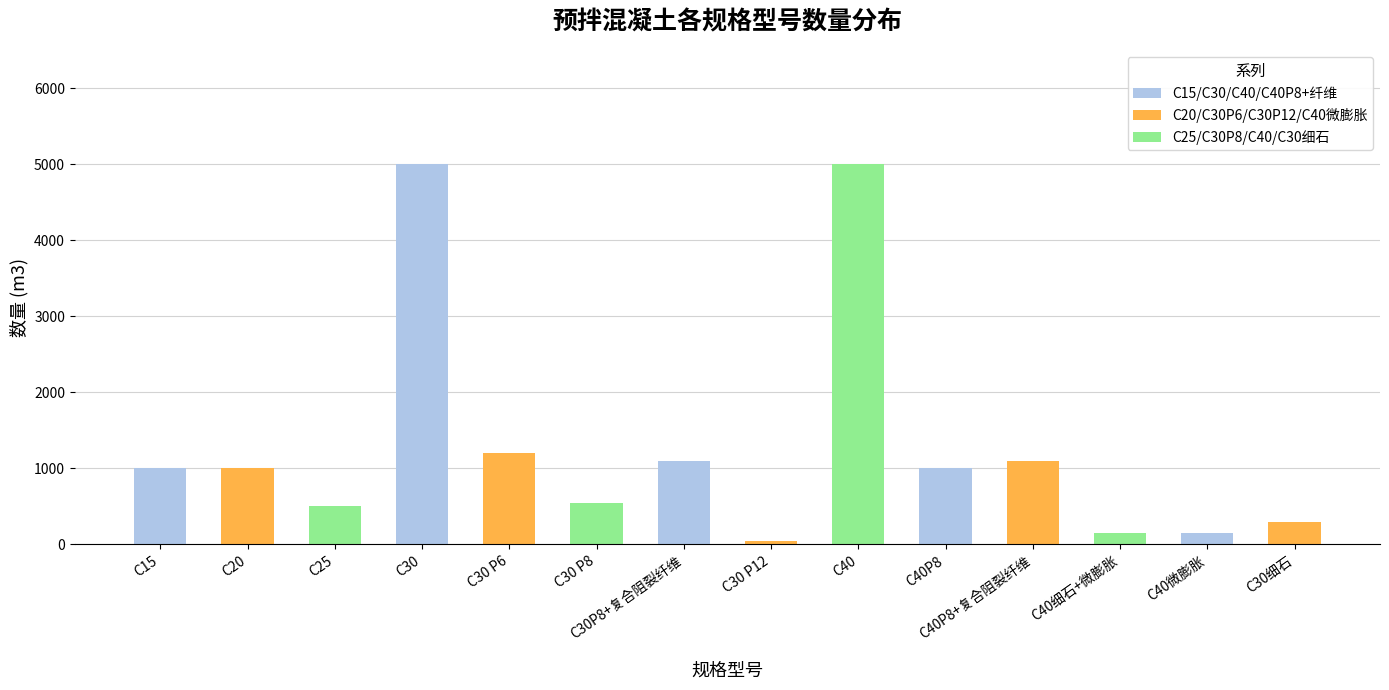

What is the maximum value shown in the chart?

5000